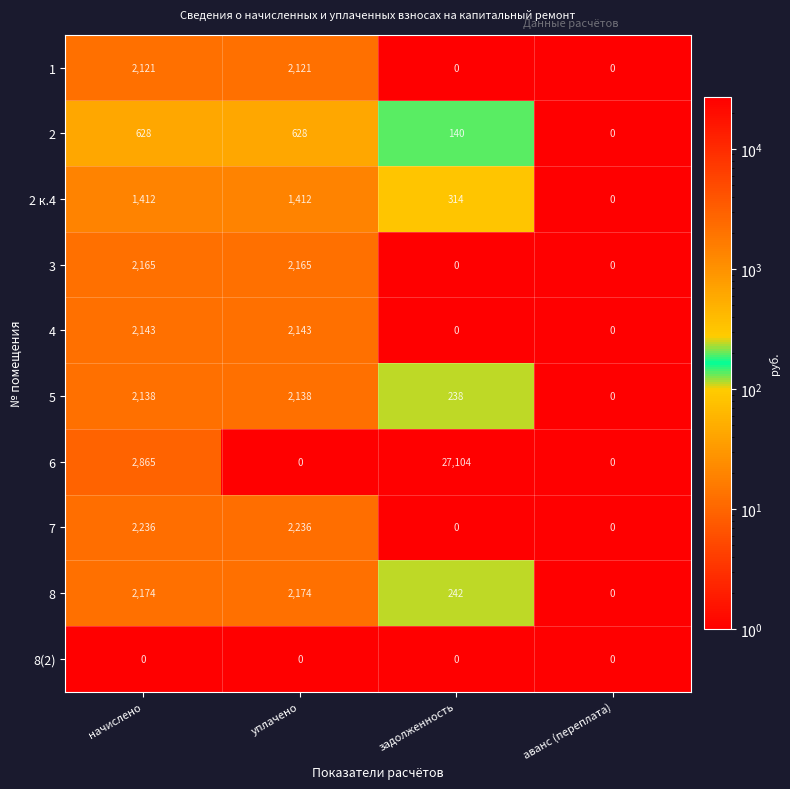

What is the greatest value displayed?

27104